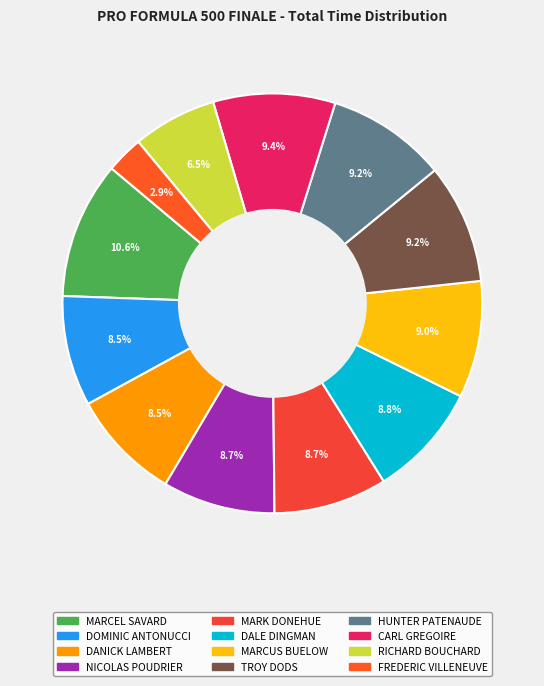

To the nearest percent, what is the combined percentage of FREDERIC VILLENEUVE and MARCUS BUELOW?

12%